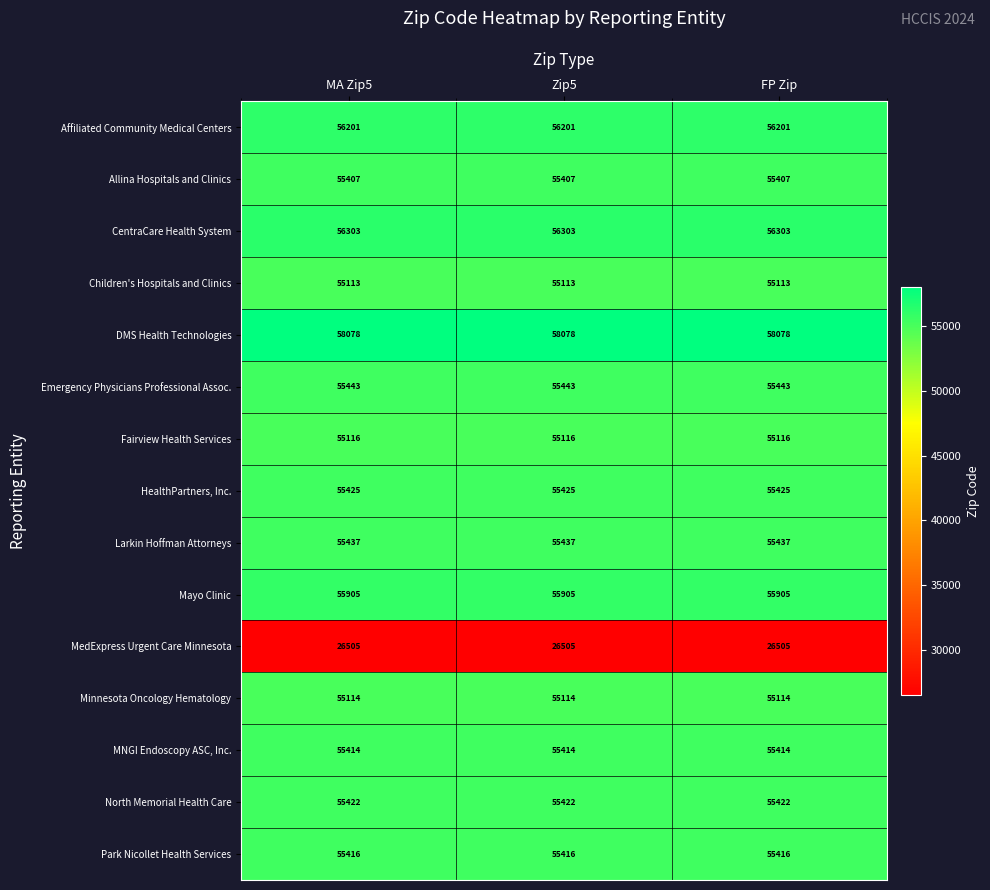

At how many categories does at least one series exceed 31488?

3